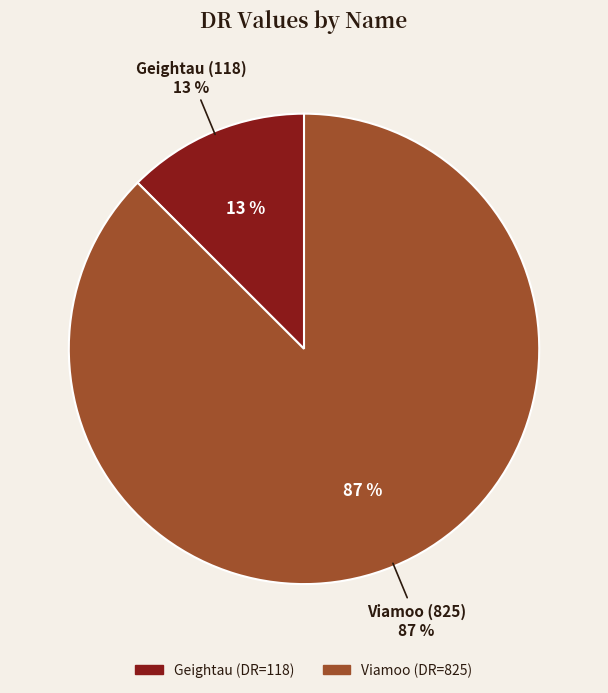

True or false: Viamoo accounts for 99% of the total.

False